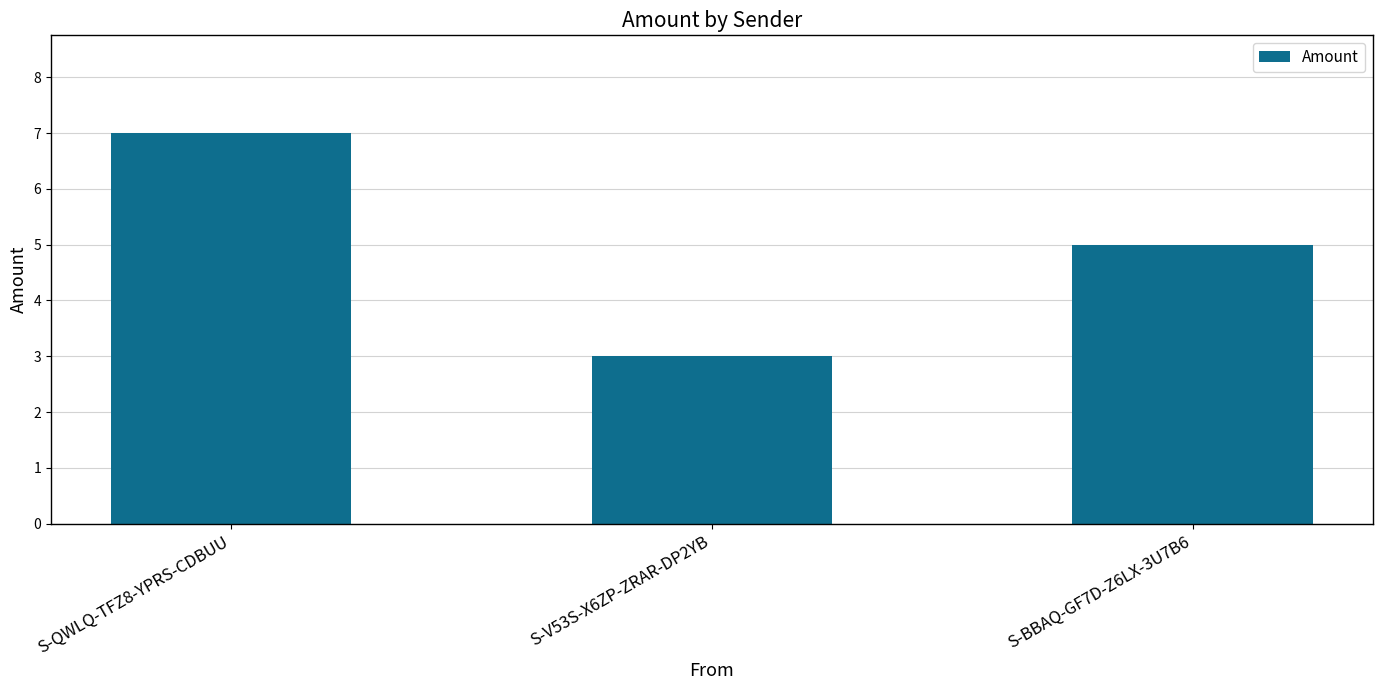

What is the sum of all values?

15